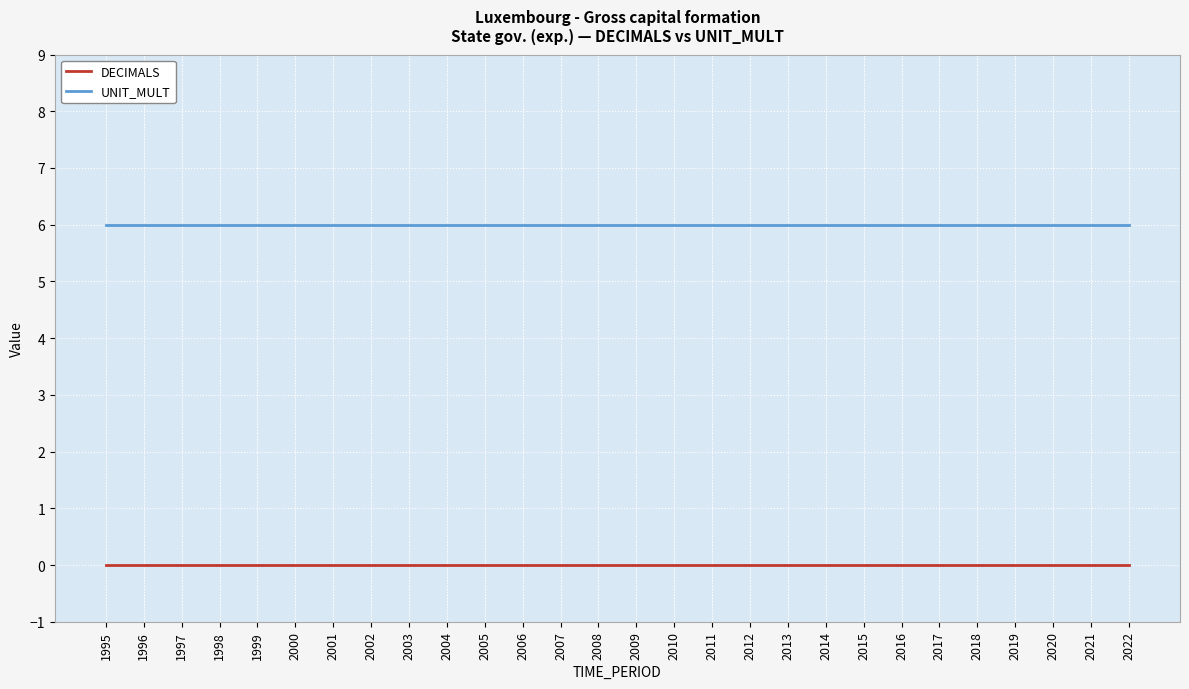

Reading right to left, list all the values displayed in this chart.

DECIMALS: 0	0	0	0	0	0	0	0	0	0	0	0	0	0	0	0	0	0	0	0	0	0	0	0	0	0	0	0
UNIT_MULT: 6	6	6	6	6	6	6	6	6	6	6	6	6	6	6	6	6	6	6	6	6	6	6	6	6	6	6	6